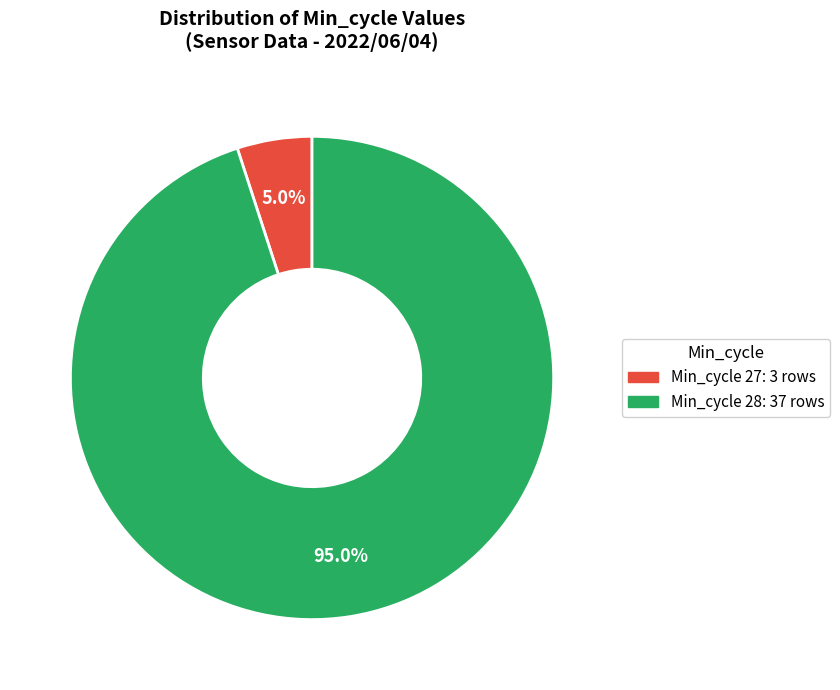

Is there a majority slice in this chart?

Yes